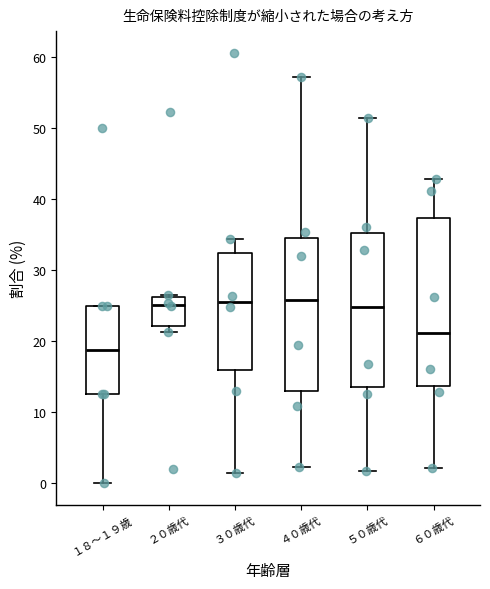

Where is the upper edge of the box for ２０歳代 on the y-axis? The values are not printed on the chart, so give them approximately, as read against the axis.

26